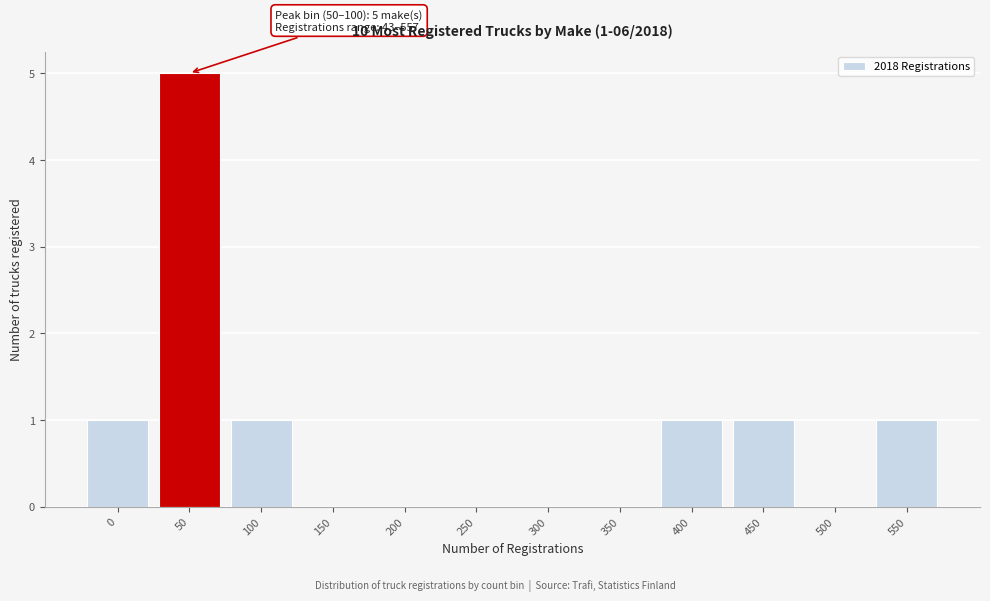

Reading left to right, what are all the values shown in this chart?

0=1	50=5	100=1	150=0	200=0	250=0	300=0	350=0	400=1	450=1	500=0	550=1